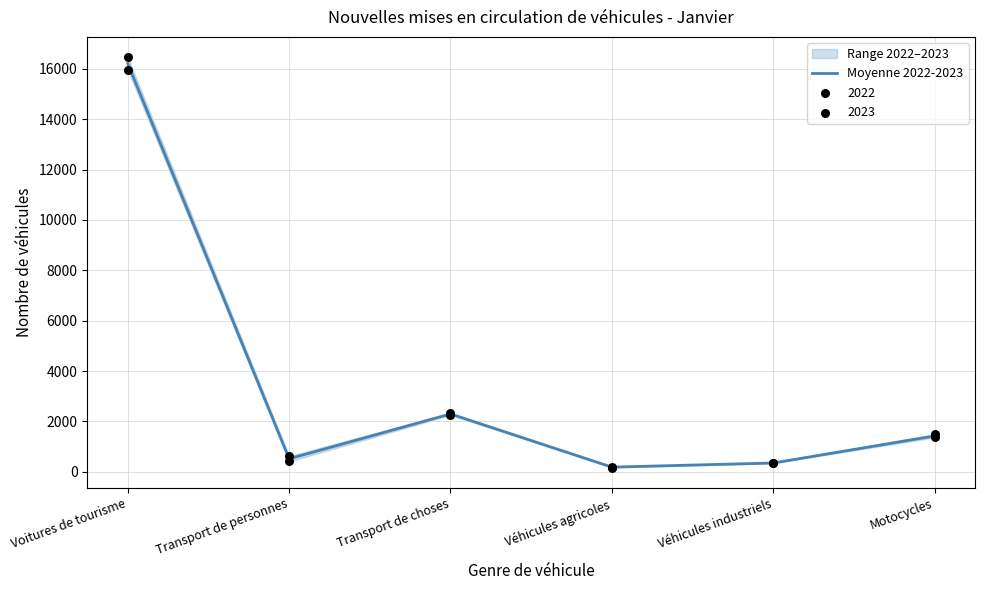

Which has a higher value, Motocycles or Transport de choses?

Transport de choses